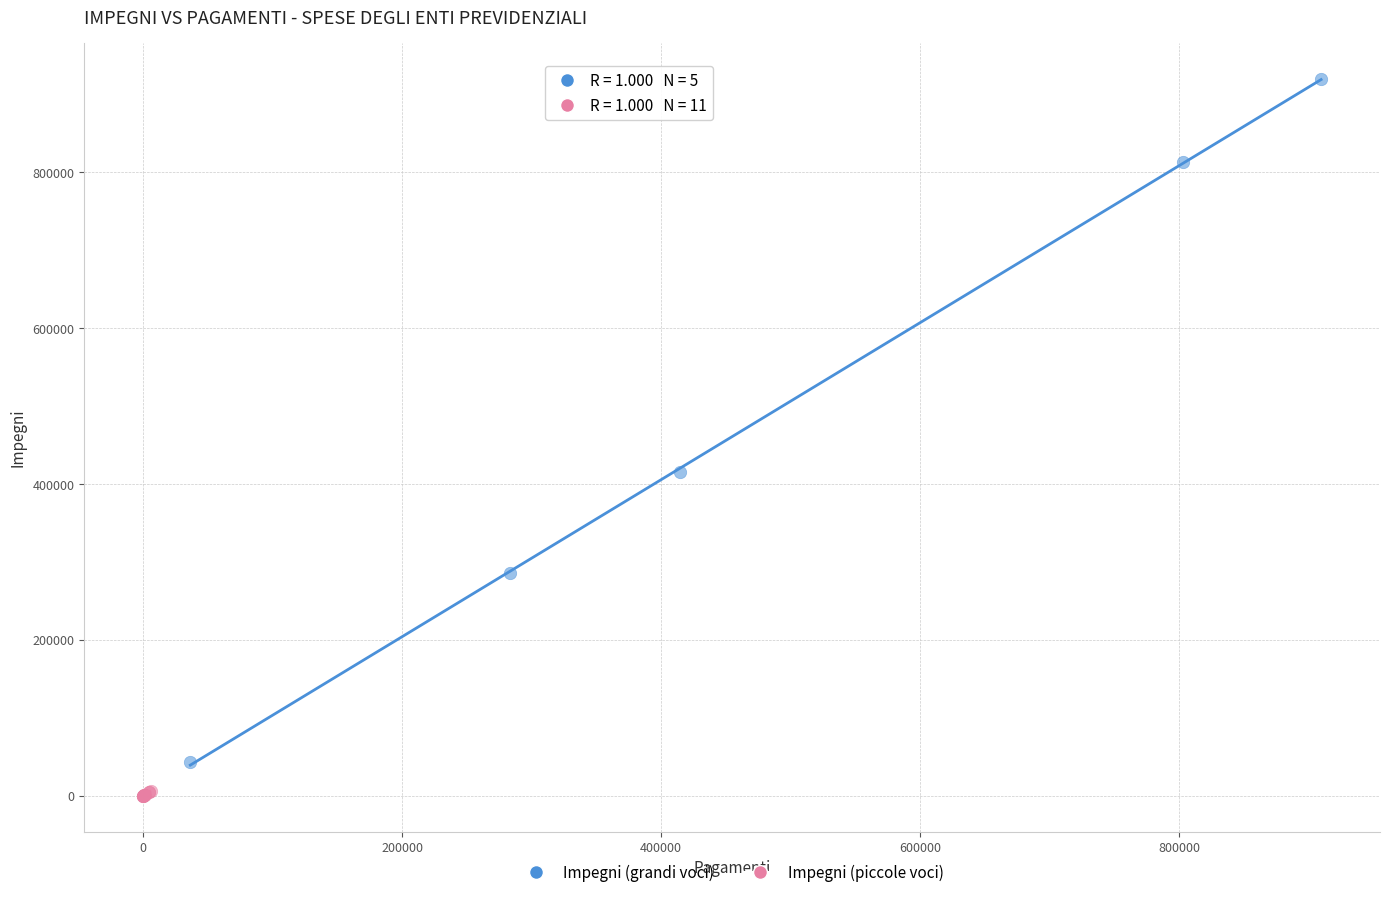

Which series contains the highest Y value?

Impegni (grandi voci)